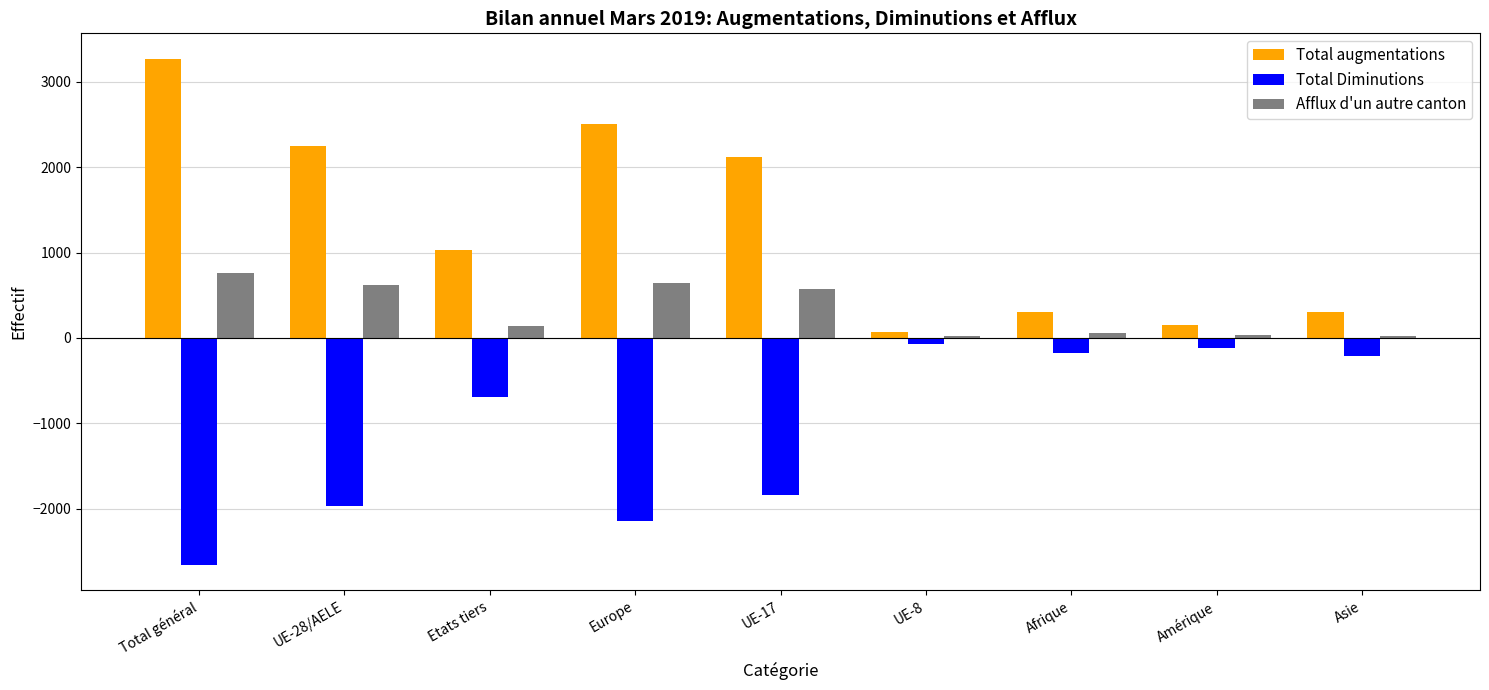

What is the average value of the Total Diminutions series?

-1100